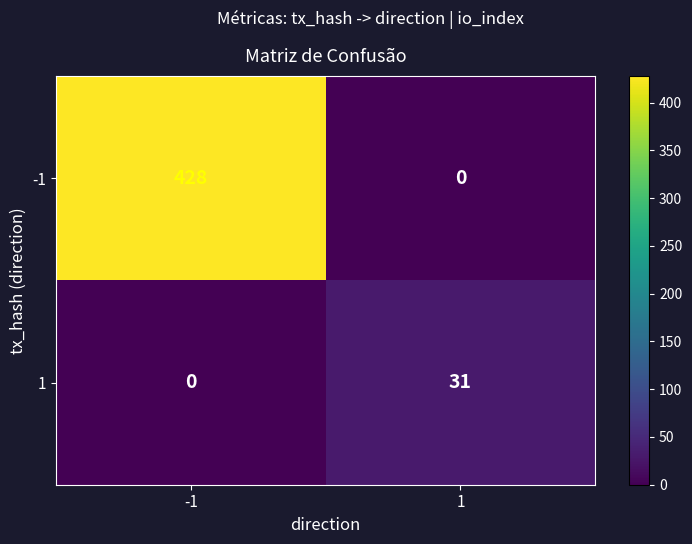

Reading right to left, extract all data points from this chart.

-1: 1=0	-1=428
1: 1=31	-1=0